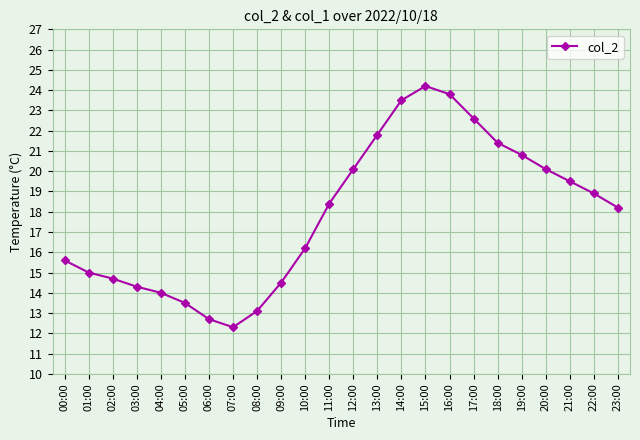

Approximately how many times larger is the value at 13:00 compared to 22:00?

1.2